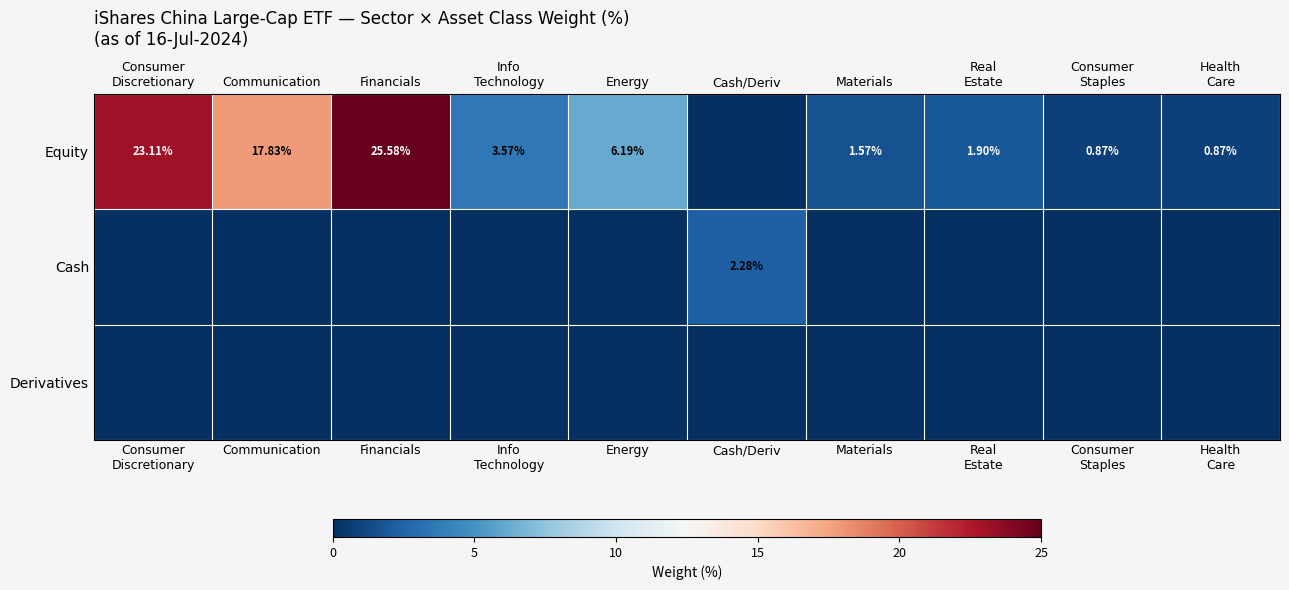

Where does the Equity series first go above 3?

Consumer Discretionary